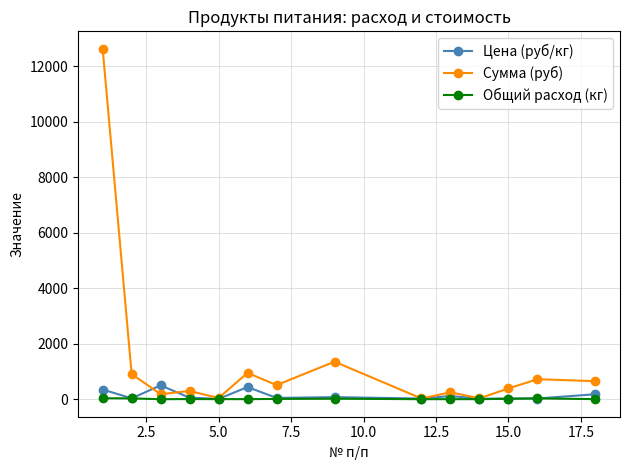

What is the maximum value shown in the chart?

12635.0